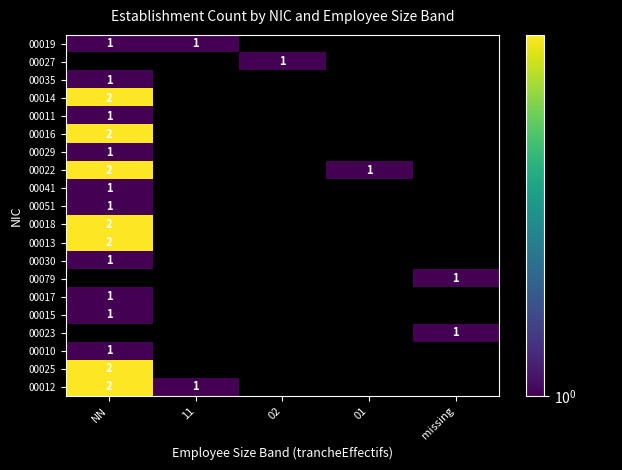

Is it true that 00051 equals 1 at NN?

True